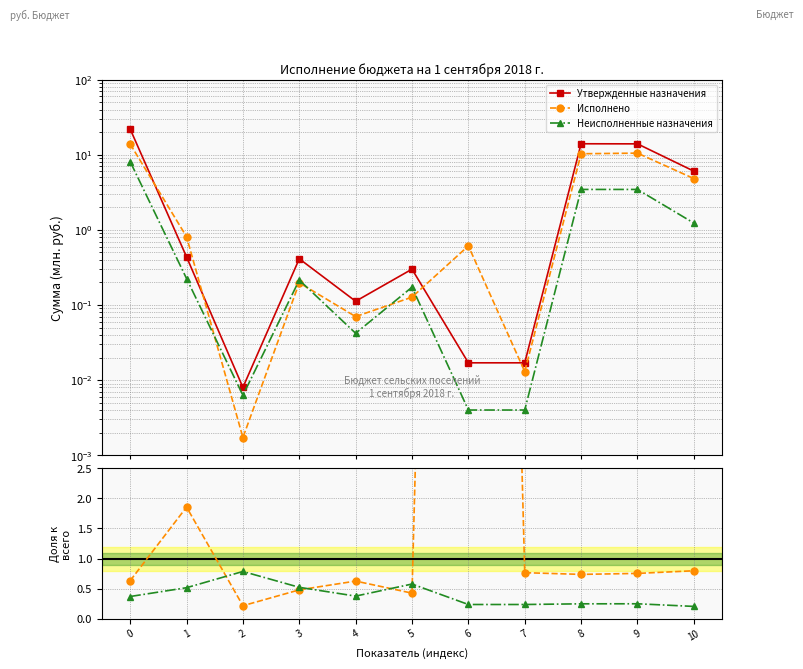

What is the lowest value of the Неисполненные назначения series?

0.2